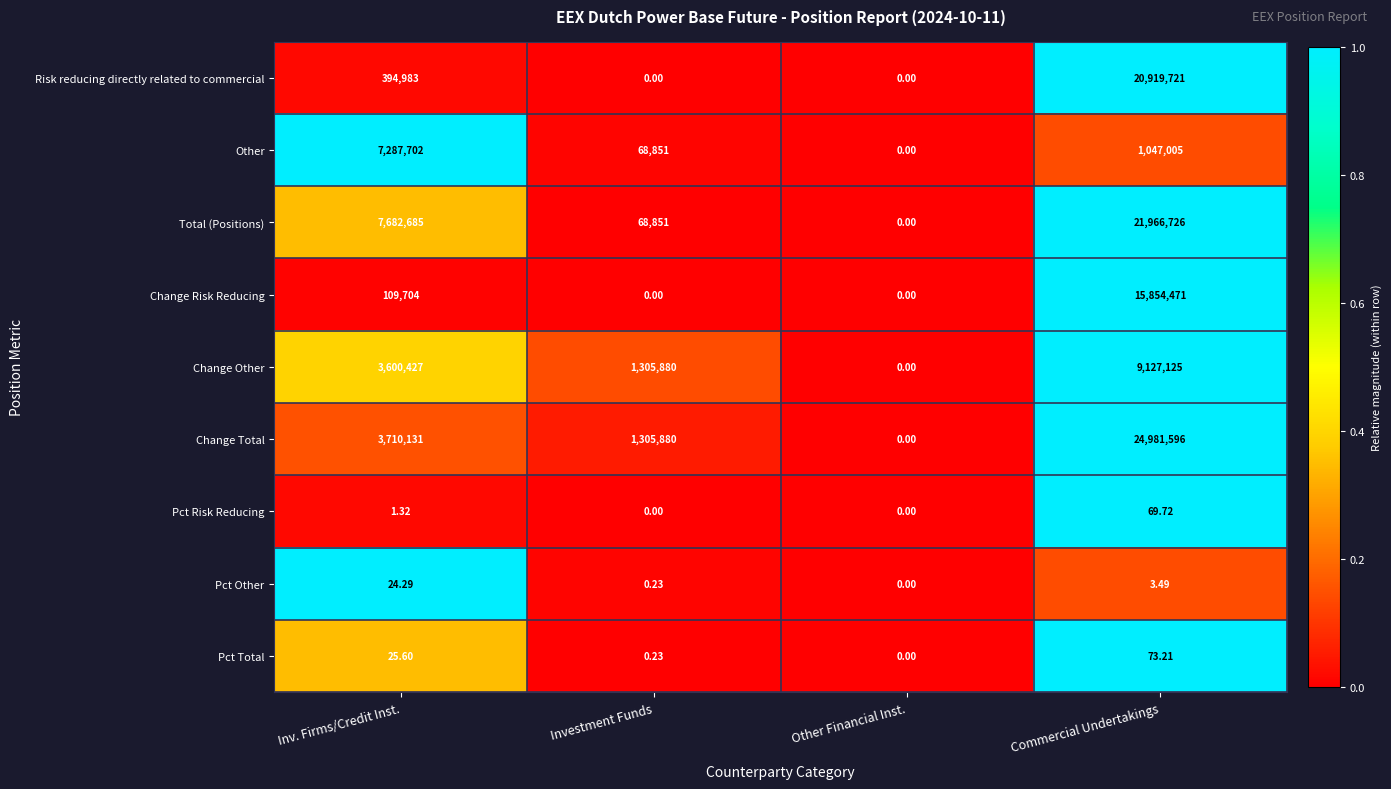

At which label is Pct Risk Reducing closest to 34?

Inv. Firms/Credit Inst.